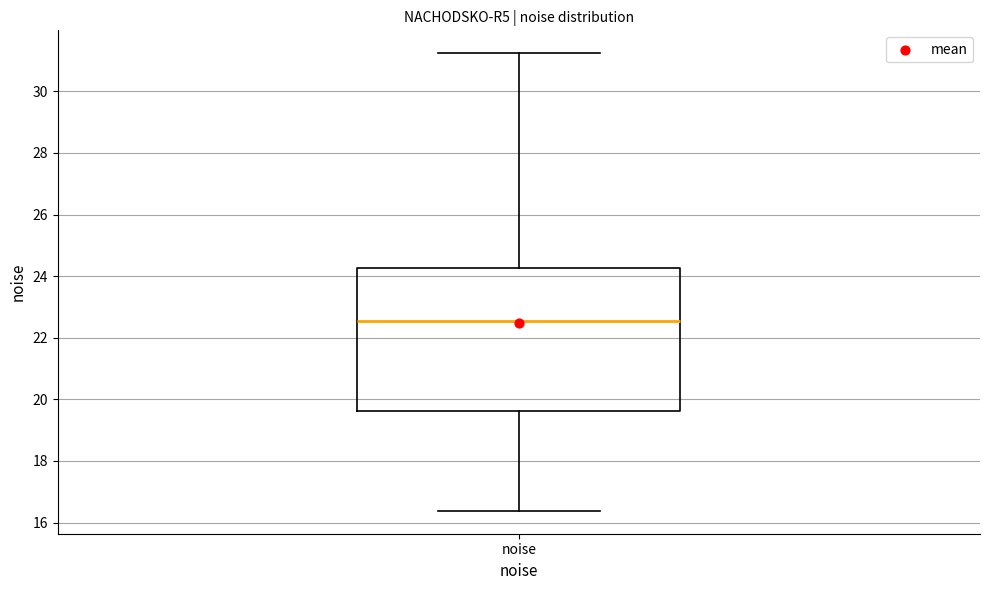

Transcribe this box plot: give where the median line is, the range the box spans, and where the two whiskers end, as read against the y-axis. The values are not printed on the chart, so give them approximately, as read against the axis.

median 22.6, box 19.6 to 24.2, whiskers 16.4 to 31.2